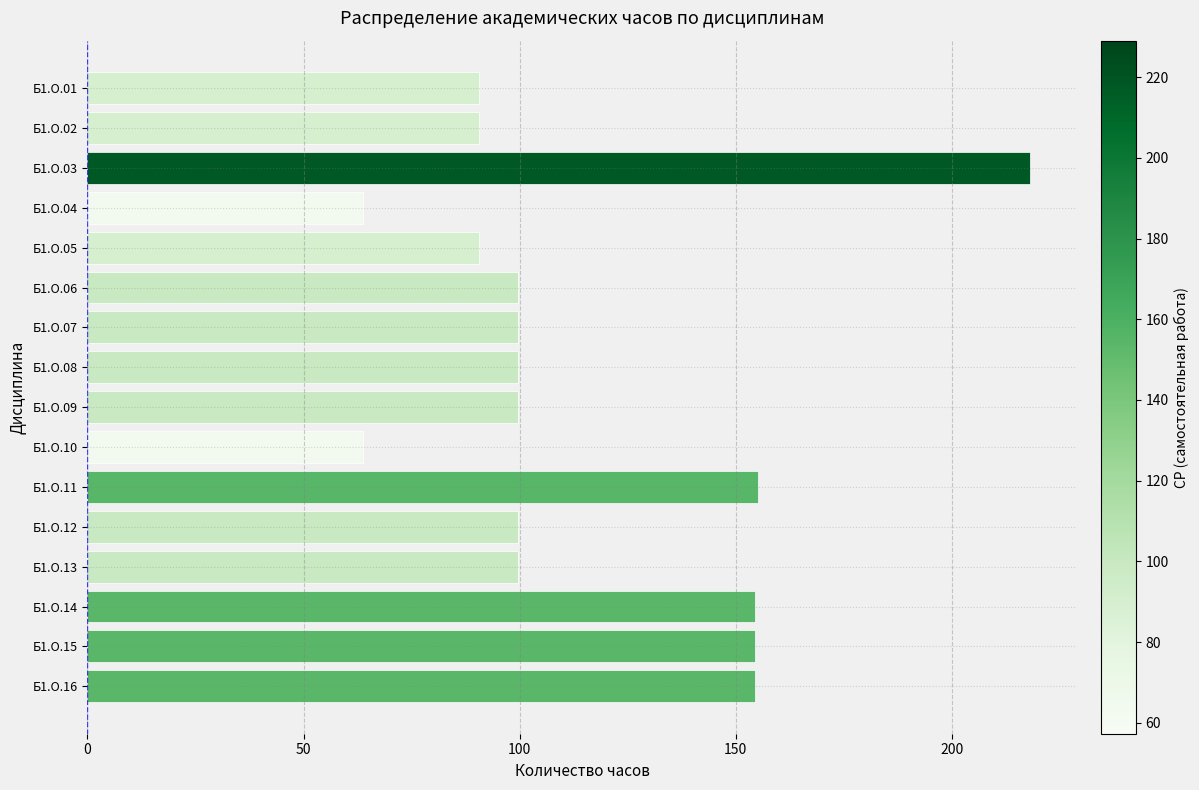

The value at Б1.О.09 is 99.7. True or false?

True